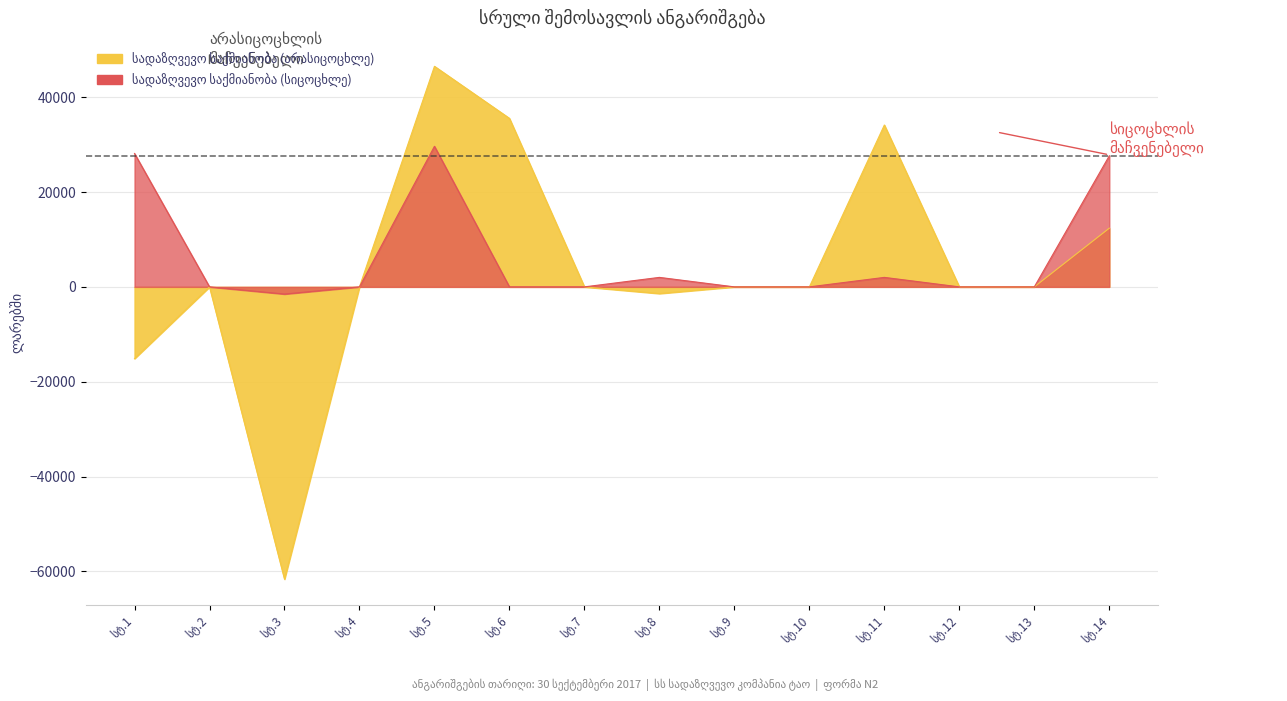

At which category does სადაზღვევო საქმიანობა (სიცოცხლე) reach its first local valley?

სტ.3